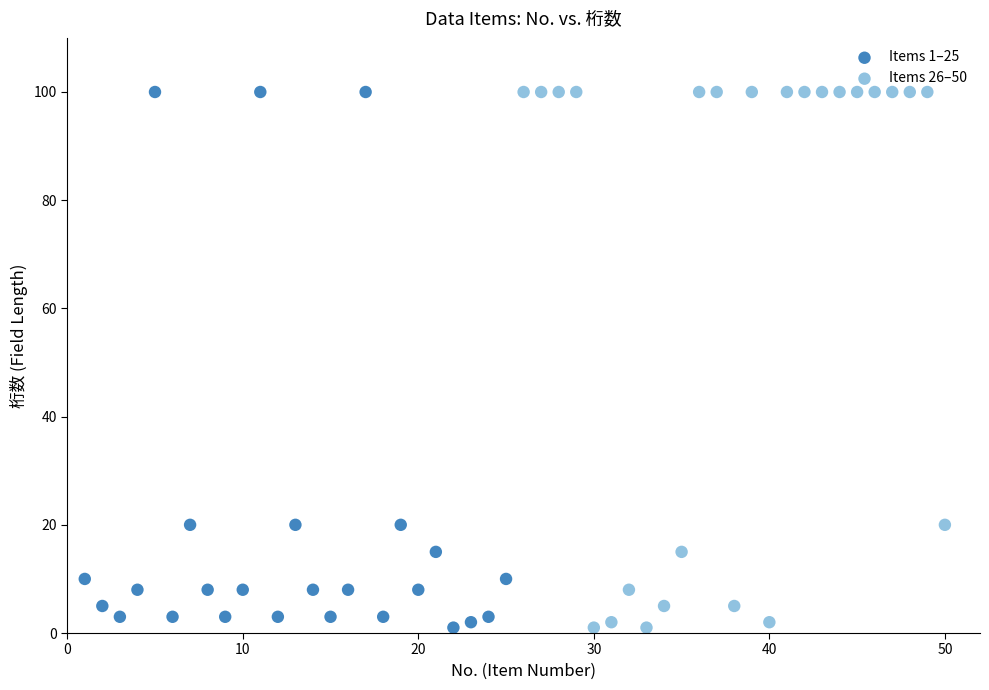

What are all the series names shown in the legend?

Items 1–25, Items 26–50